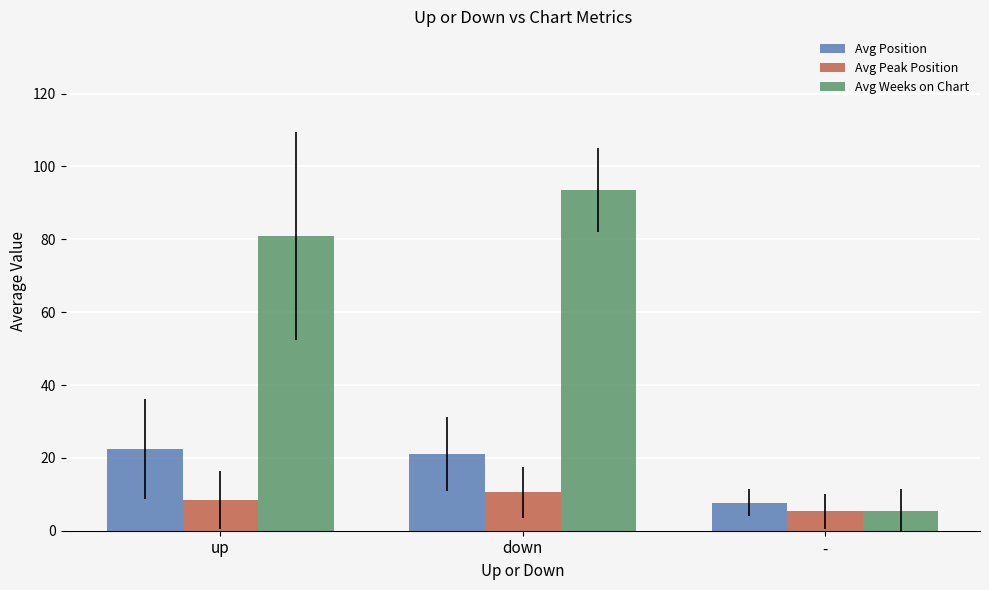

Which series has the largest range (max minus min)?

Avg Weeks on Chart